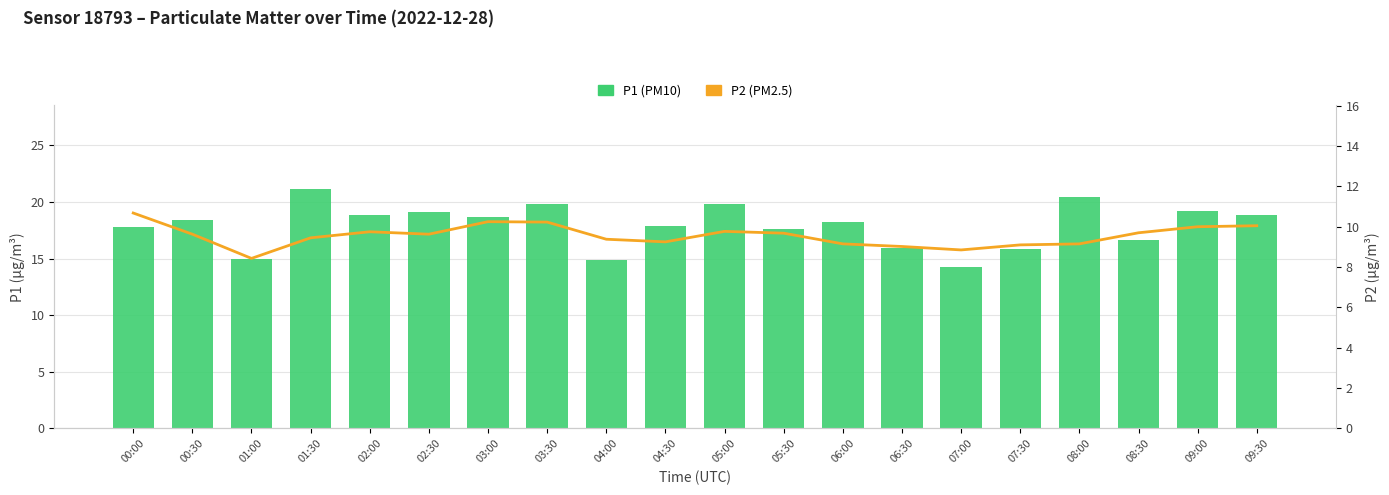

Which series has the largest range (max minus min)?

P1 (PM10)